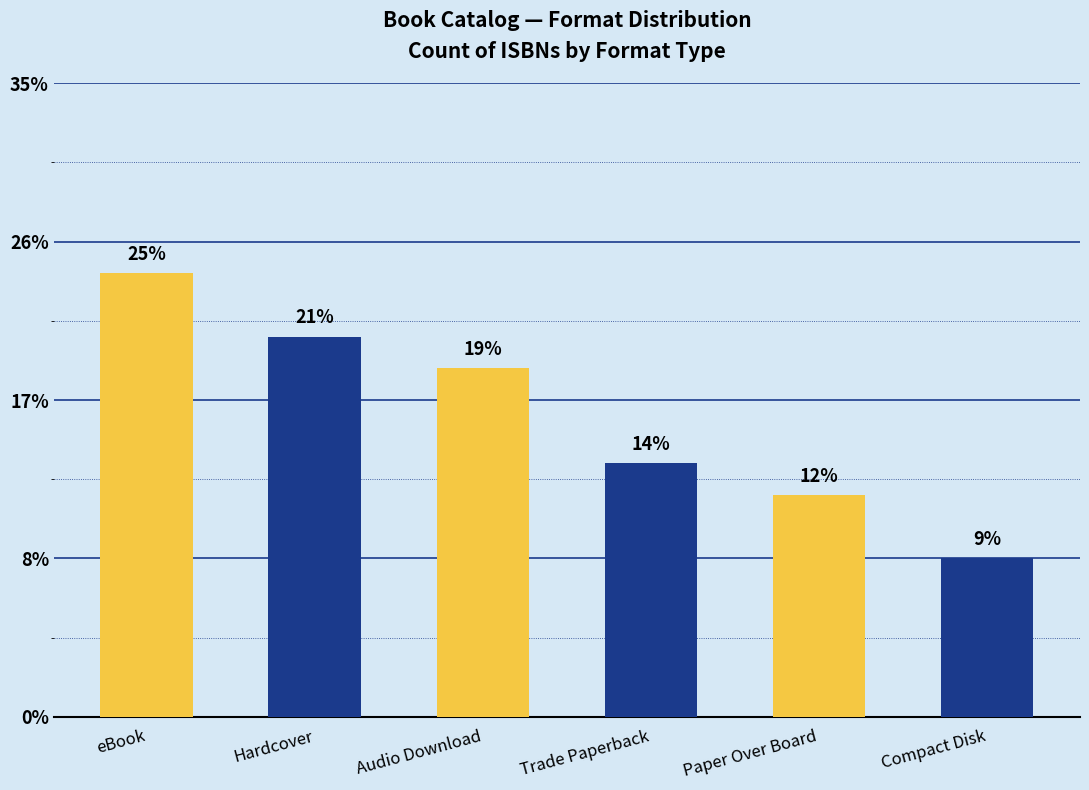

What is the label of the 4th bar from the left?

Trade Paperback